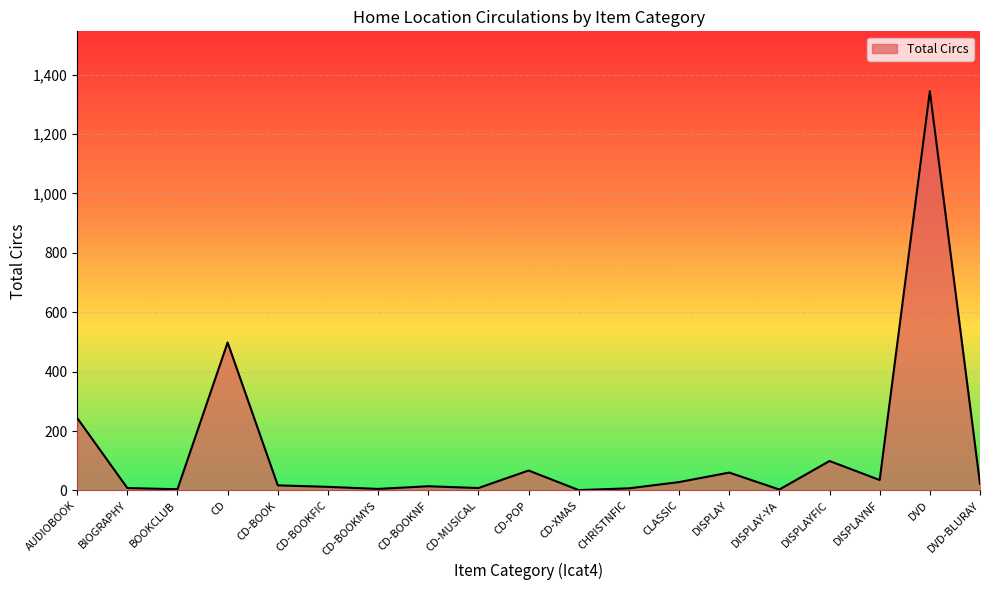

The chart shows a value of 7 at CHRISTNFIC. True or false?

True